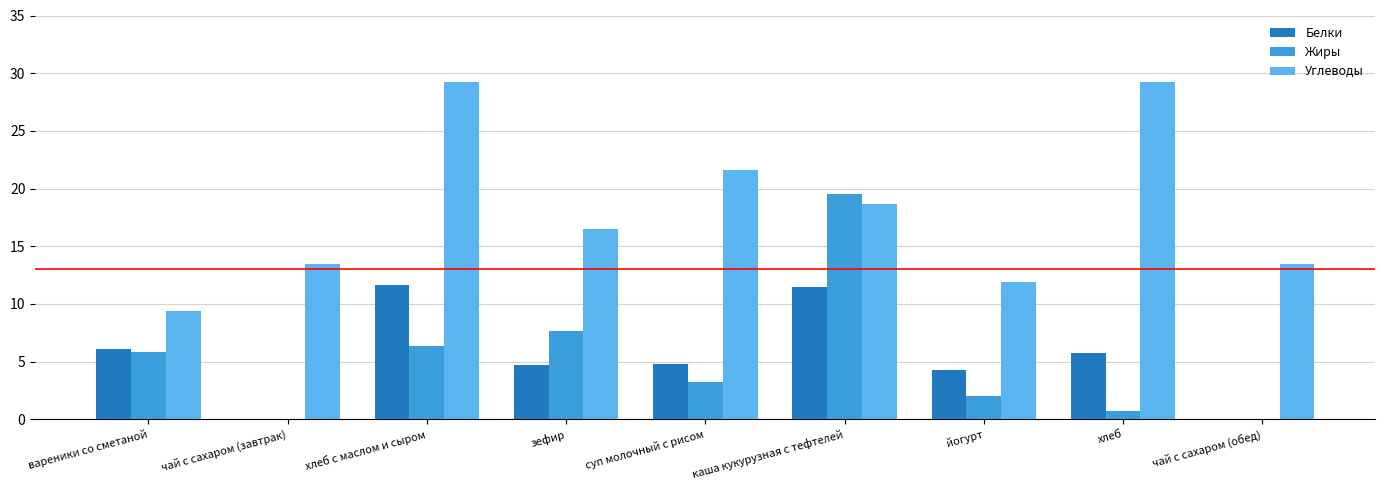

How many data points does each series have?

9